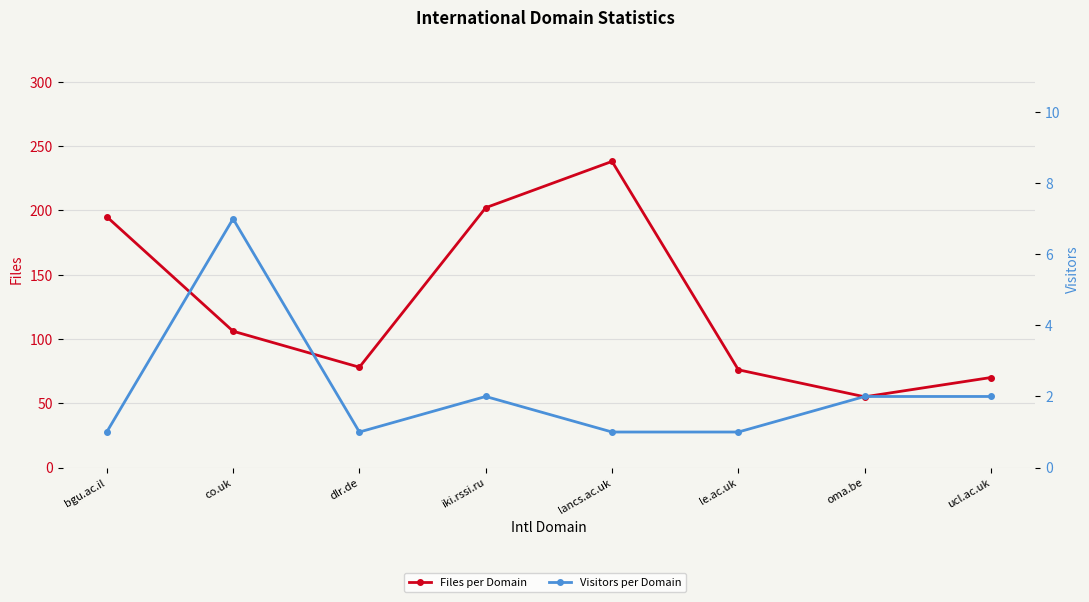

Which label corresponds to the largest value in the chart?

lancs.ac.uk